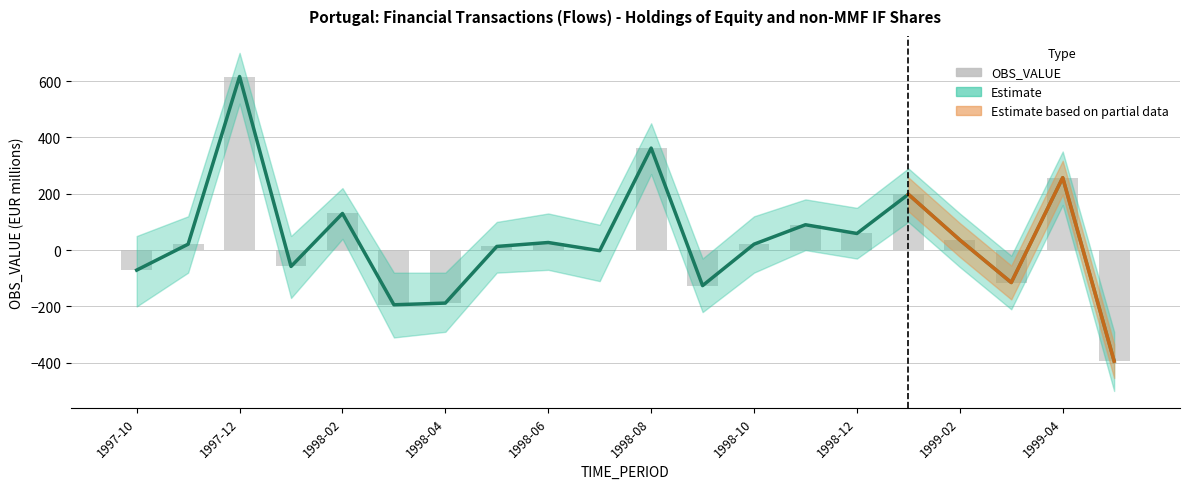

Reading left to right, transcribe all the data shown in this chart.

Estimate (OBS_VALUE): -71	21	616	-58	130	-194	-188	13	27	-2	362	-126	21	90	59	198	36	-115	257	-394
OBS_VALUE: -71	21	616	-58	130	-194	-188	13	27	-2	362	-126	21	90	59	198	36	-115	257	-394